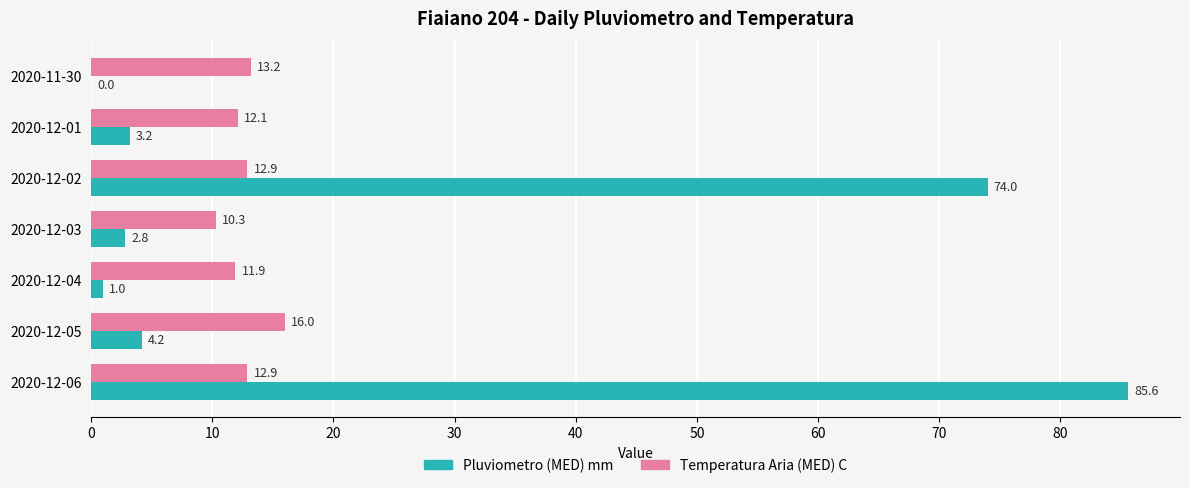

What is the maximum value for Temperatura Aria (MED) C?

16.0